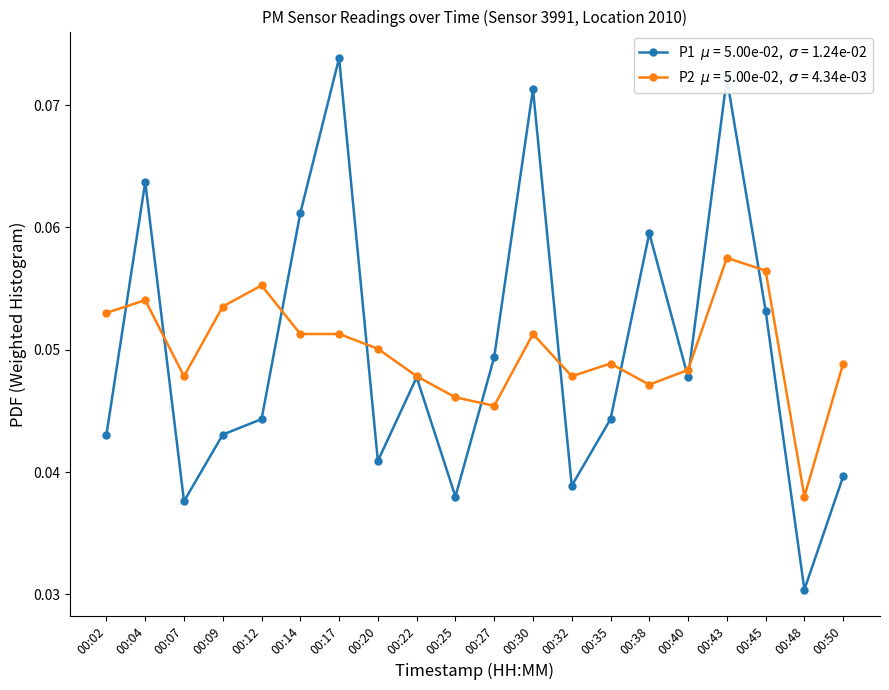

At which category is the sum across all series the highest?

00:43